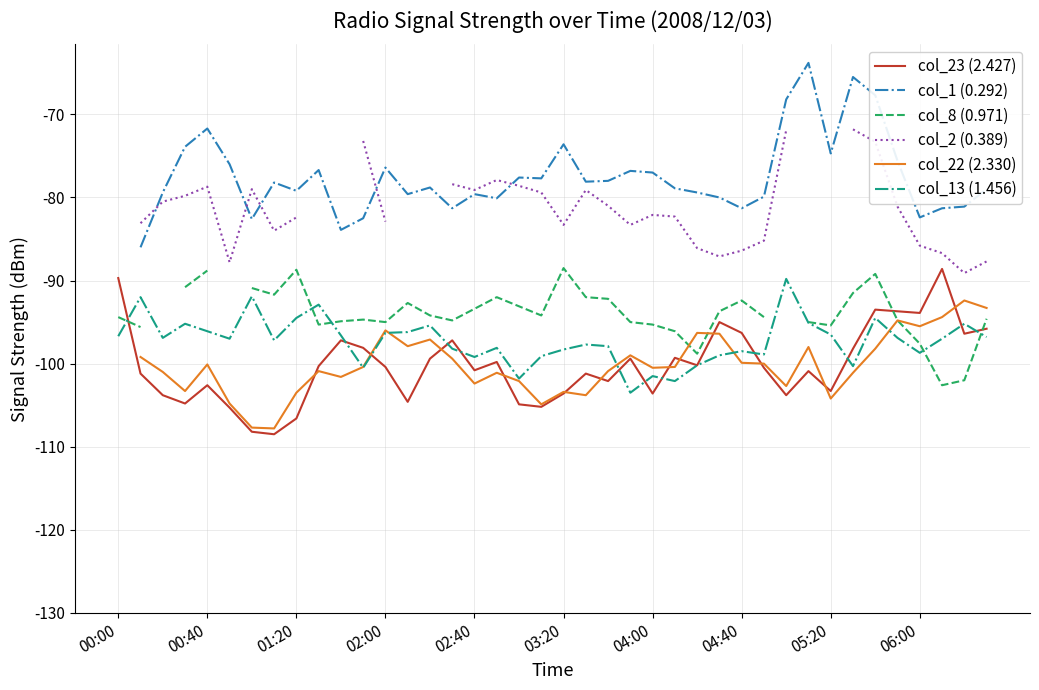

What is the lowest value of the col_13 (1.456) series?

-103.5